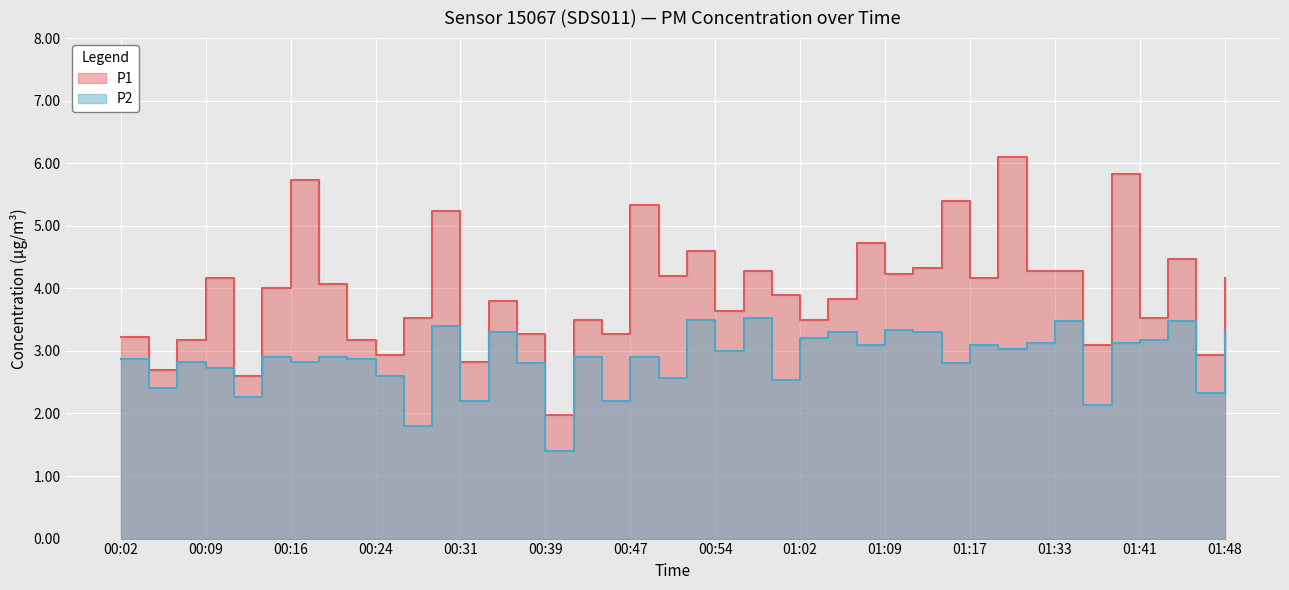

At how many categories does at least one series exceed 5?

6